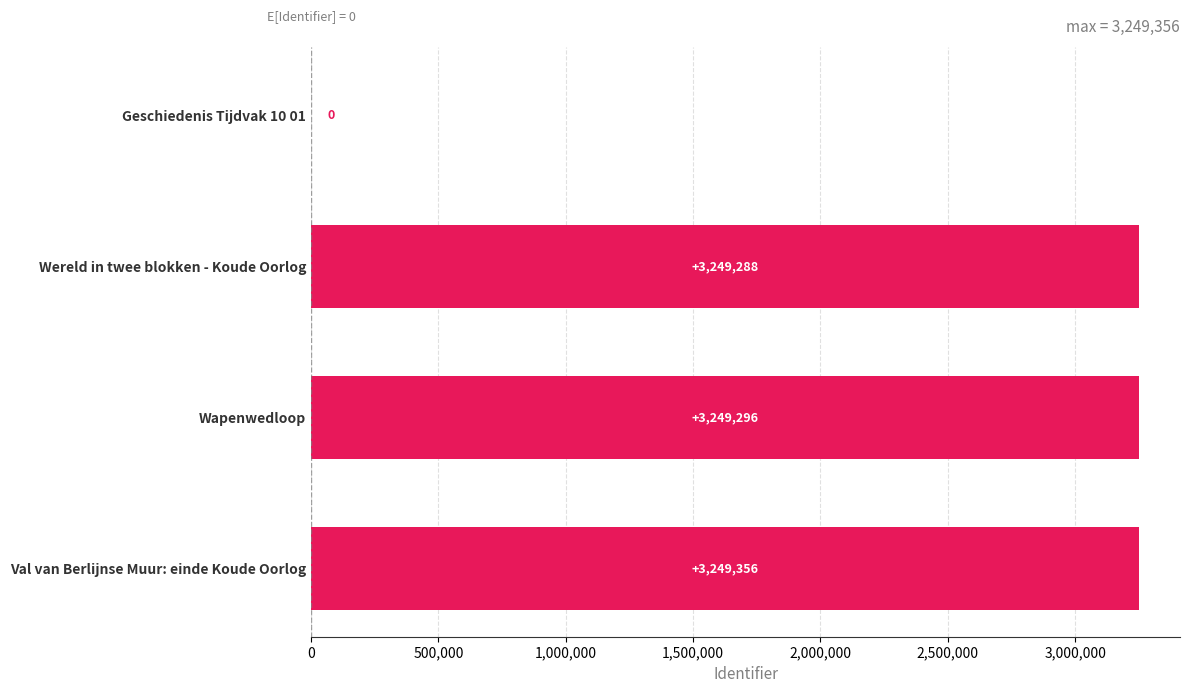

Count the number of categories in the chart.

4